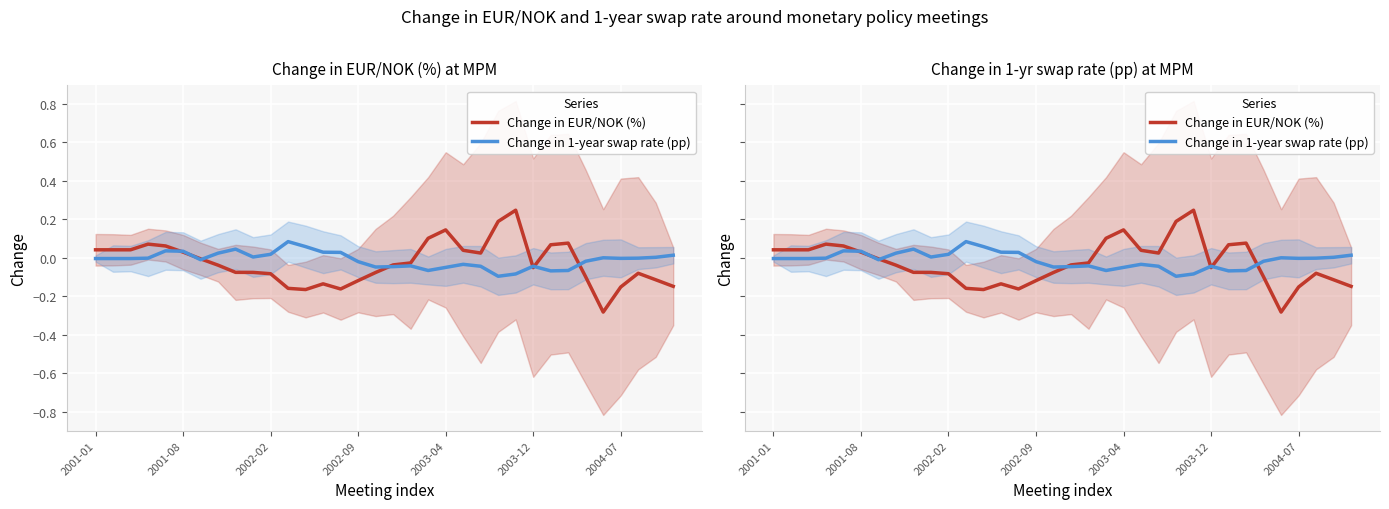

Which series changed the most between 10 and 32?

Change in EUR/NOK (%)